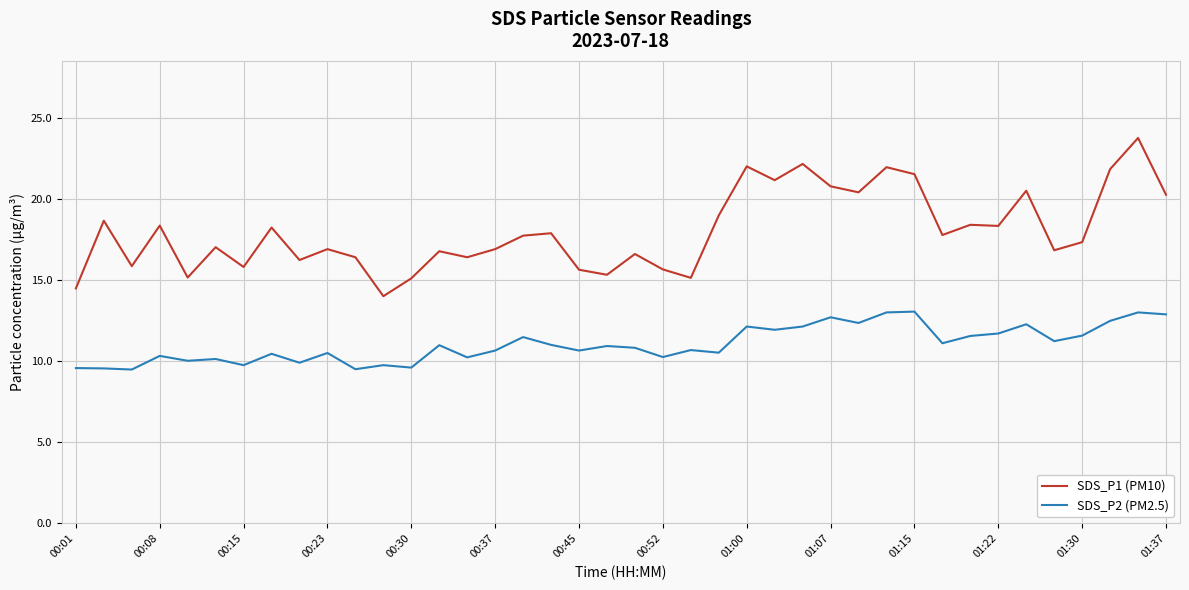

List the series in order of their overall mean, highest first.

SDS_P1 (PM10), SDS_P2 (PM2.5)